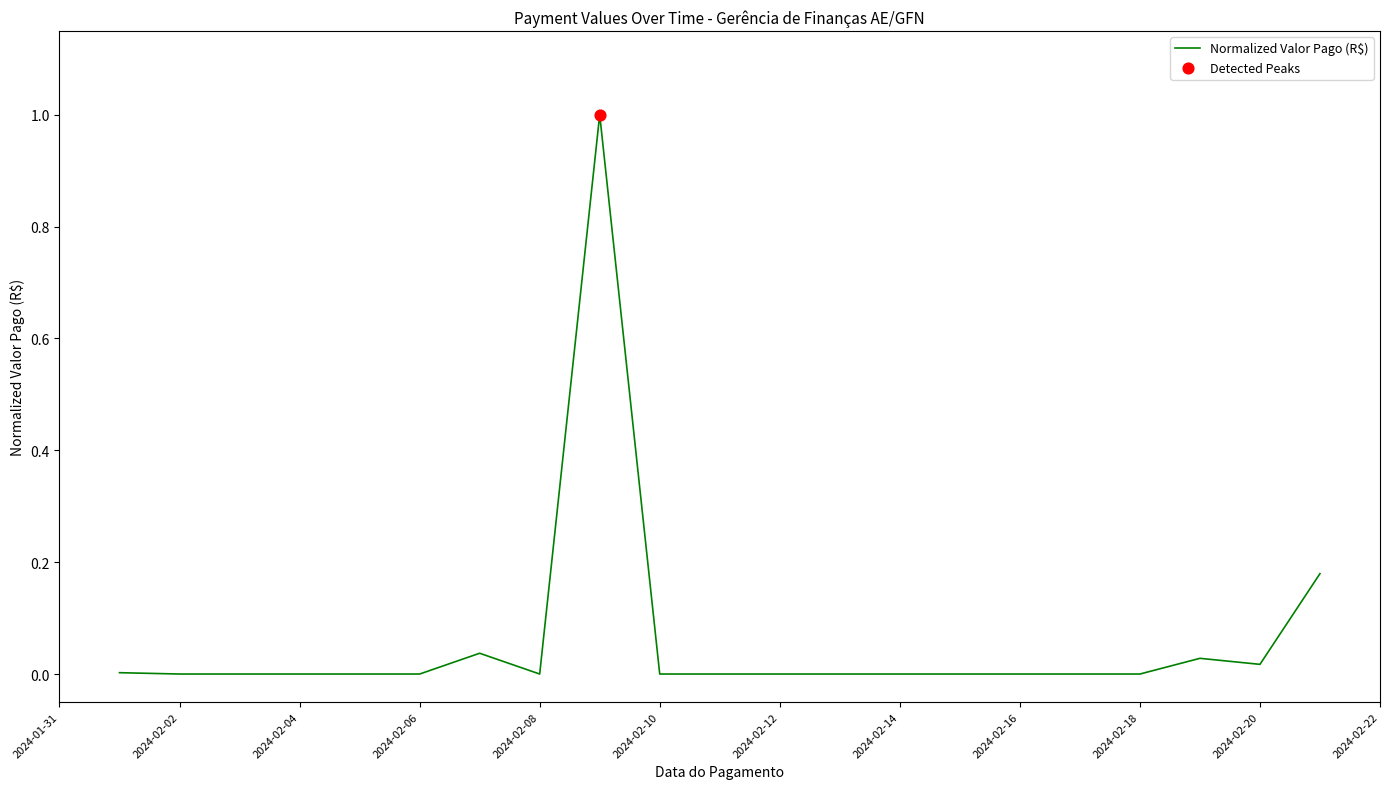

What is the maximum value shown in the chart?

1.0